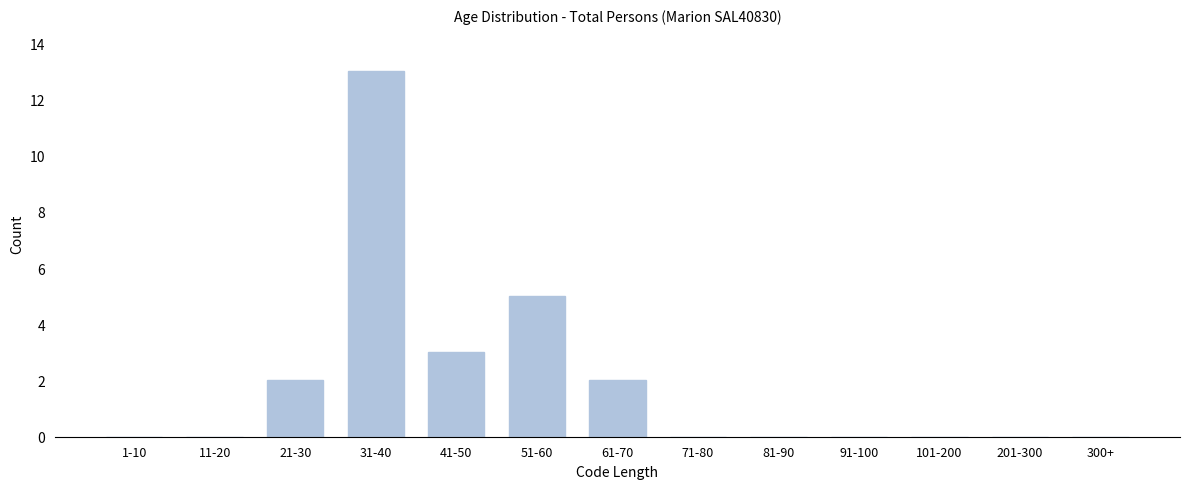

Reading left to right, extract all data points from this chart.

1-10=0	11-20=0	21-30=2	31-40=13	41-50=3	51-60=5	61-70=2	71-80=0	81-90=0	91-100=0	101-200=0	201-300=0	300+=0